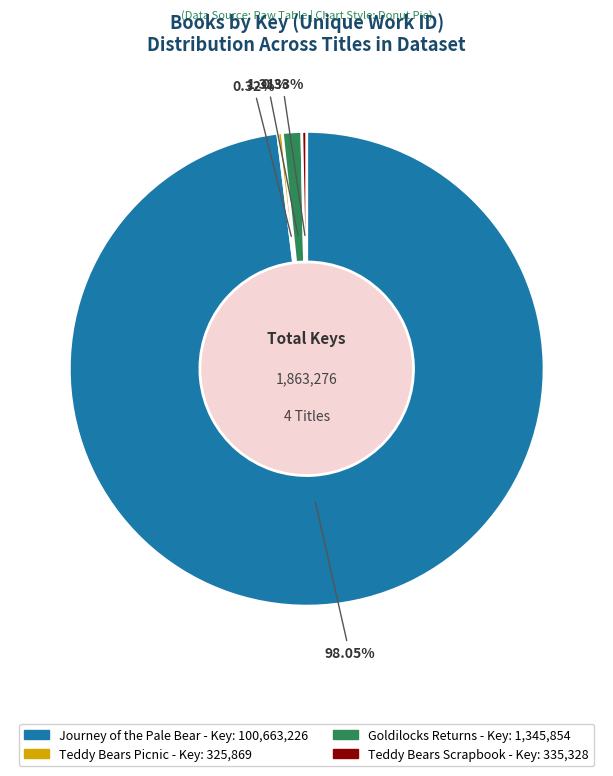

Which slice is the largest?

Journey of the Pale Bear